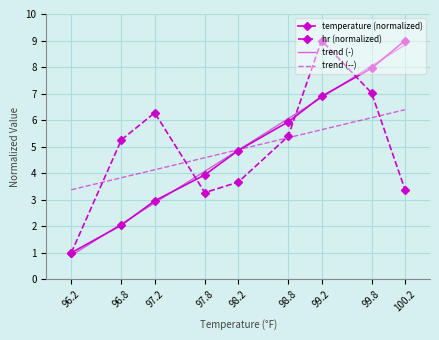

The temperature (normalized) series shows 5.9 at 98.8. True or false?

True